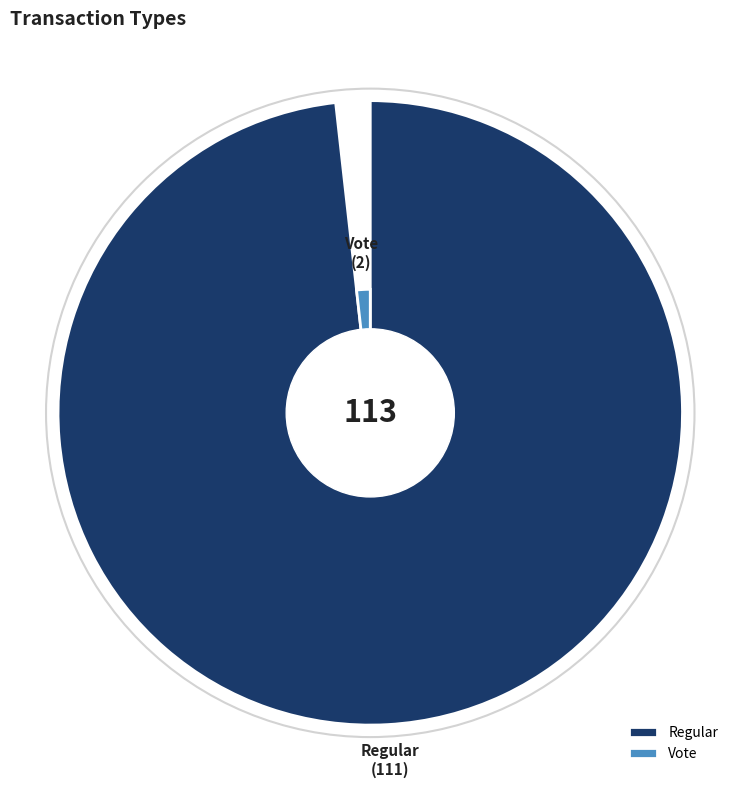

The Vote slice represents 2% of the pie. True or false?

True